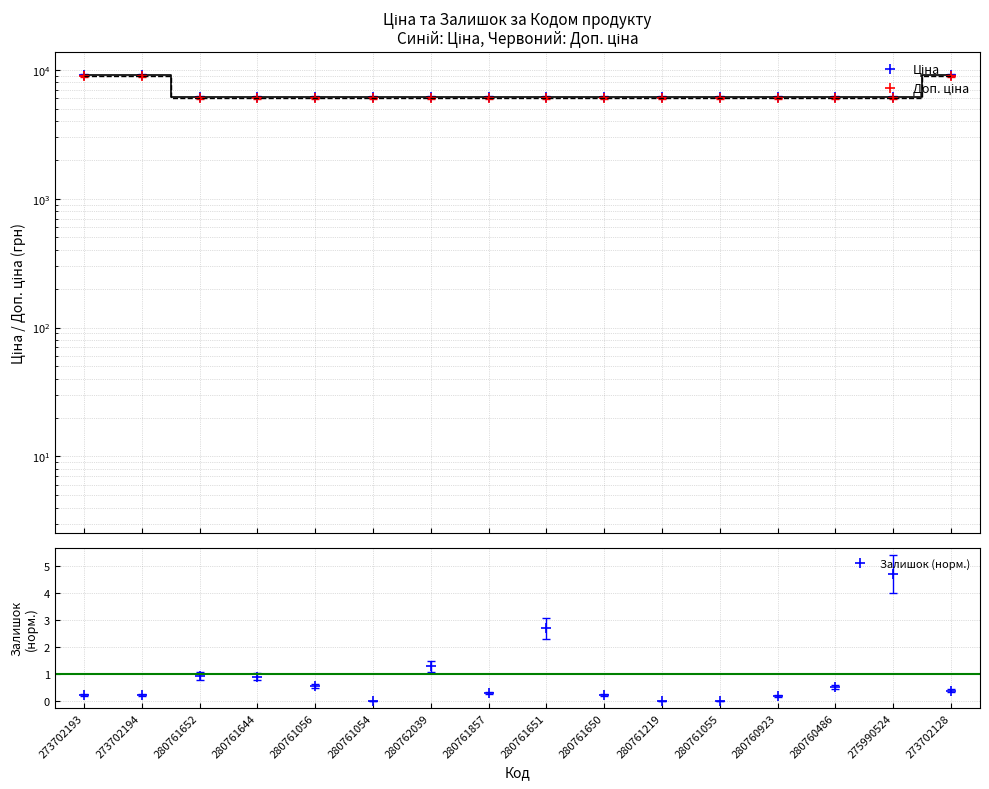

Reading left to right, what are all the values shown in this chart?

Ціна: 273702193=9185.9	273702194=9185.9	280761652=6143.2	280761644=6143.2	280761056=6143.2	280761054=6143.2	280762039=6143.2	280761857=6143.2	280761651=6143.2	280761650=6143.2	280761219=6143.2	280761055=6143.2	280760923=6143.2	280760486=6143.2	275990524=6143.2	273702128=9185.9
Доп. ціна: 273702193=9002.1	273702194=9002.1	280761652=6020.4	280761644=6020.4	280761056=6020.4	280761054=6020.4	280762039=6020.4	280761857=6020.4	280761651=6020.4	280761650=6020.4	280761219=6020.4	280761055=6020.4	280760923=6020.4	280760486=6020.4	275990524=6020.4	273702128=9002.1
Залишок (норм.): 273702193=0.2	273702194=0.2	280761652=0.9	280761644=0.9	280761056=0.5	280761054=0.0	280762039=1.3	280761857=0.3	280761651=2.7	280761650=0.2	280761219=0.0	280761055=0.0	280760923=0.2	280760486=0.5	275990524=4.7	273702128=0.4